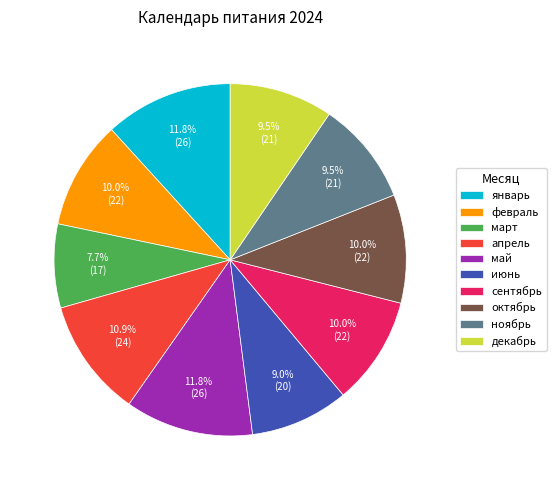

How many slices are in this pie chart?

10